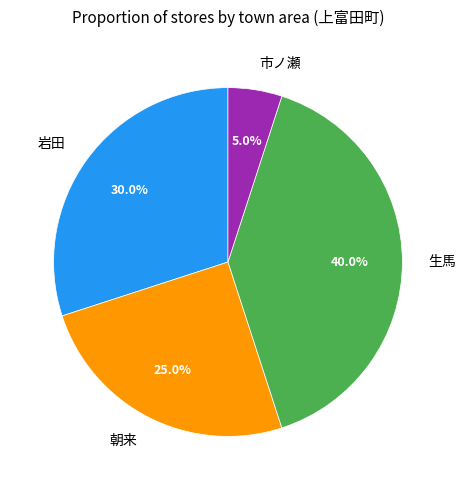

Rank the categories by value from lowest to highest.

市ノ瀬, 朝来, 岩田, 生馬